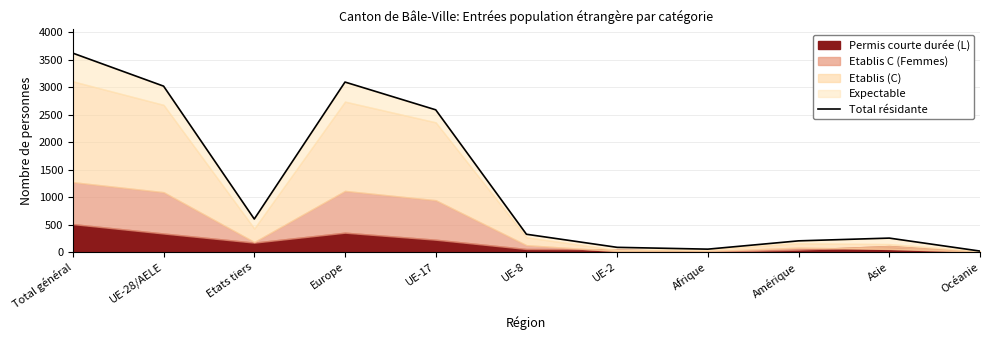

Reading left to right, list all the values displayed in this chart.

Total général=3618	UE-28/AELE=3018	Etats tiers=600	Europe=3092	UE-17=2587	UE-8=323	UE-2=85	Afrique=52	Amérique=203	Asie=253	Océanie=17